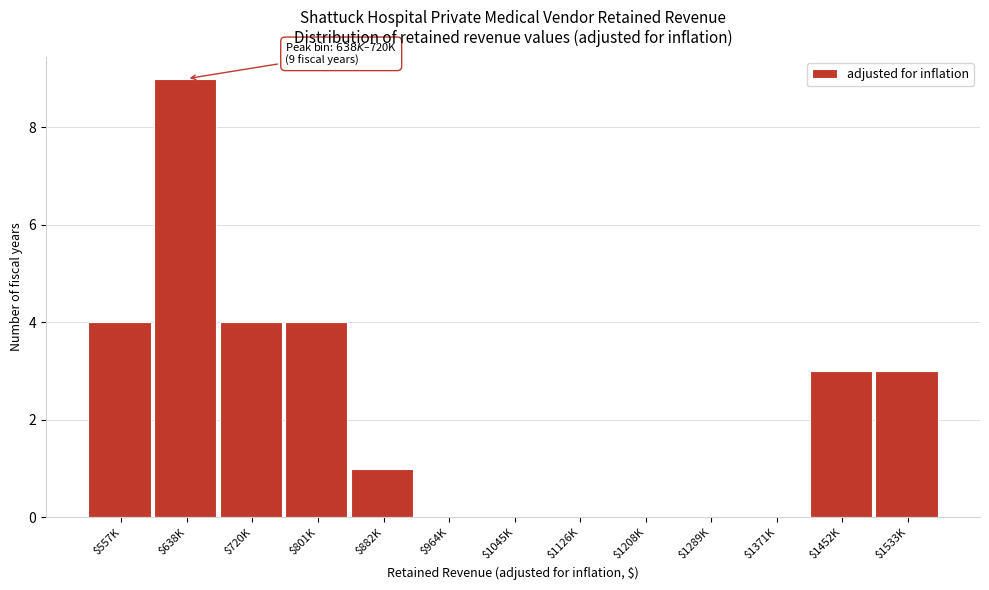

The value at $1371K is 0. True or false?

True